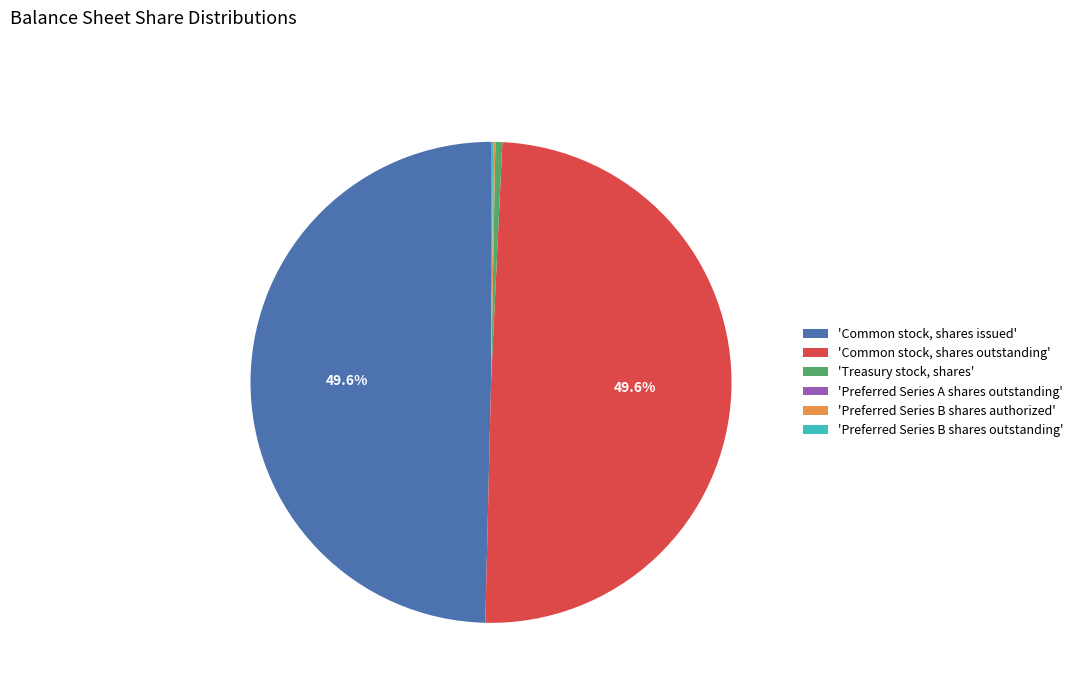

Is there a majority slice in this chart?

No